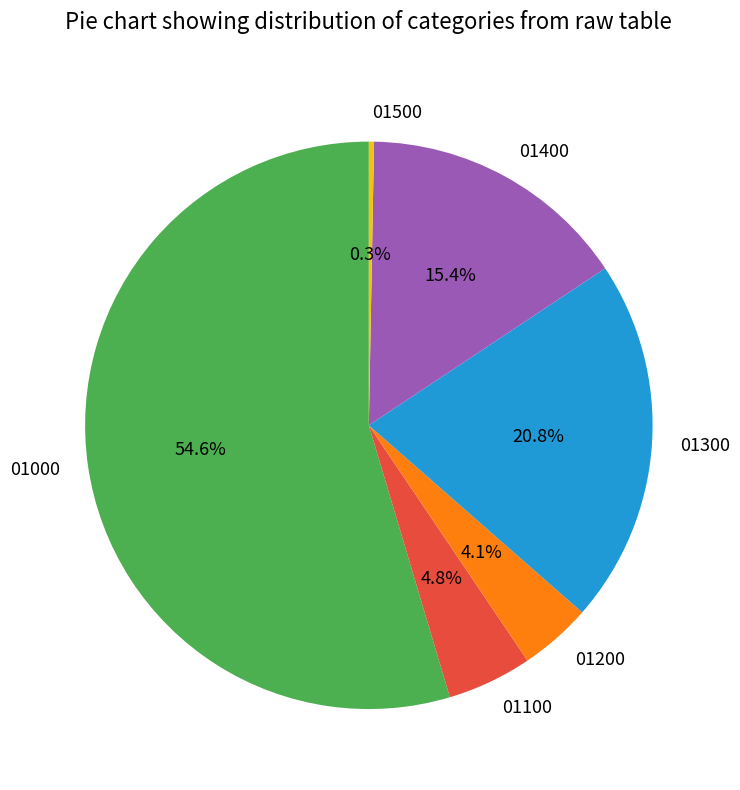

How many slices are in this pie chart?

6